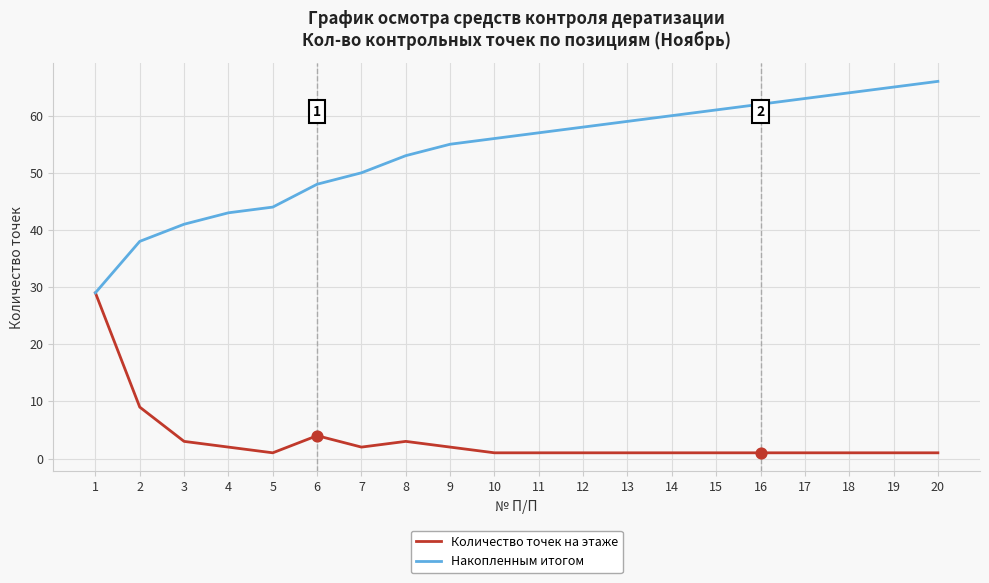

Between 3 and 19, which series saw the biggest shift?

Накопленным итогом